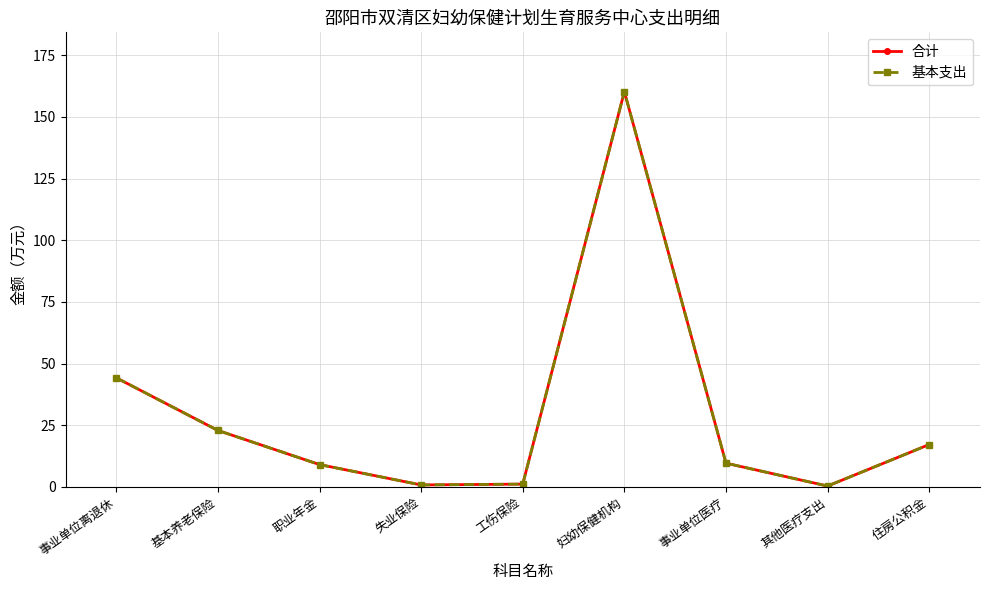

Where is the first local maximum for 合计?

妇幼保健机构